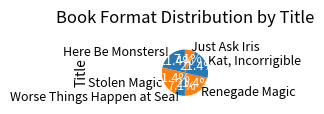

Count the number of slices in the pie.

6